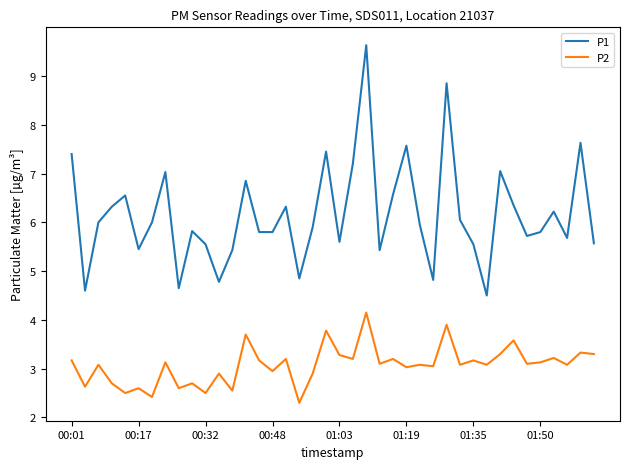

What is the minimum value shown in the chart?

2.3